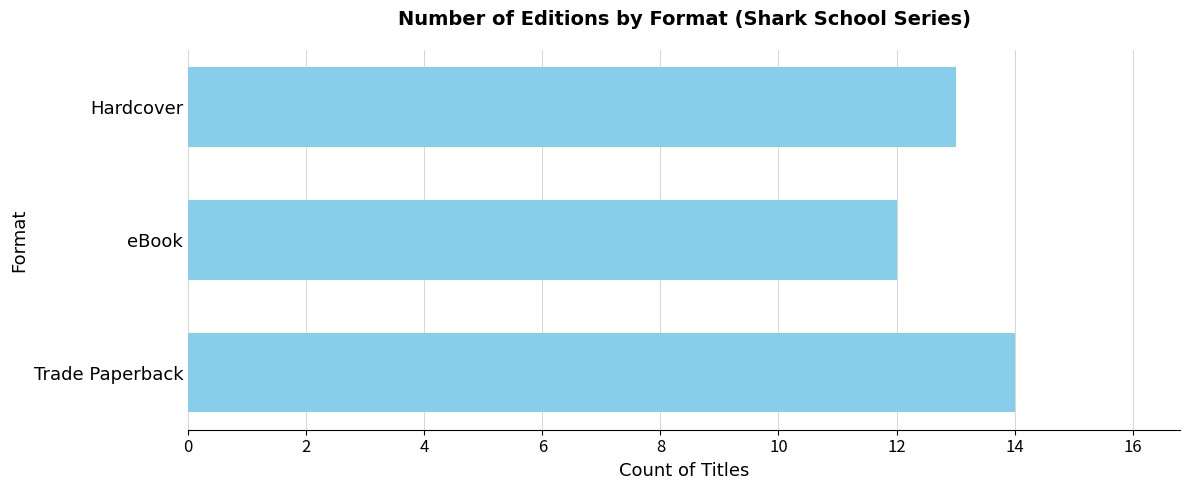

Rank the categories by value from lowest to highest.

eBook, Hardcover, Trade Paperback